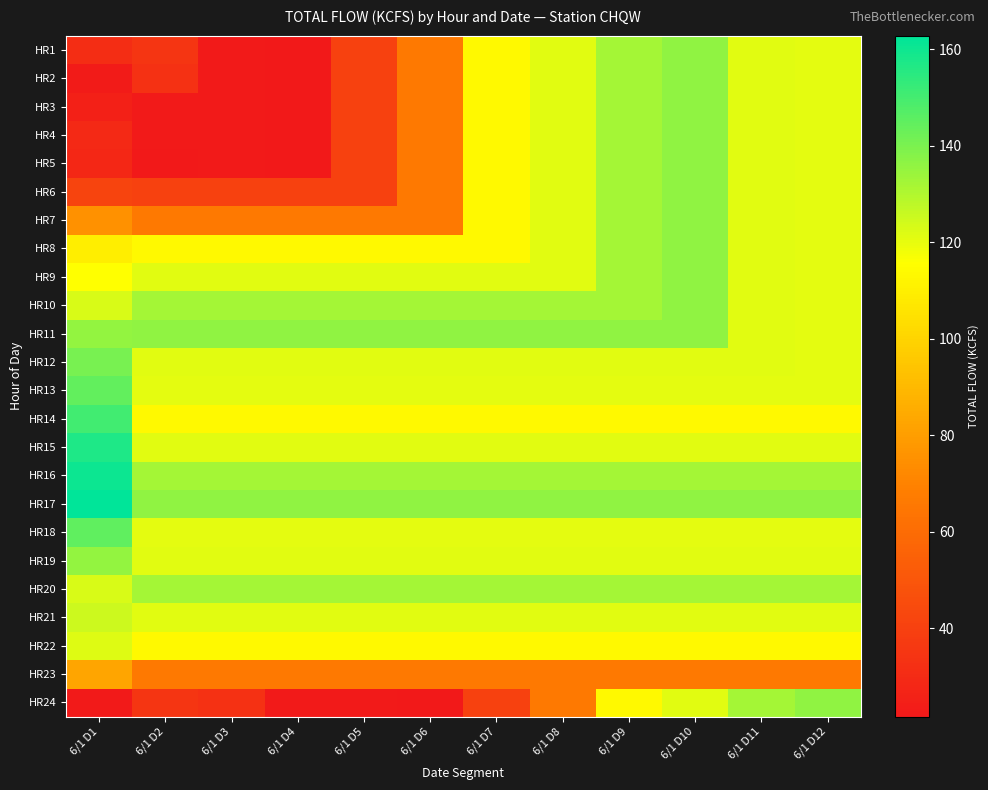

Reading left to right, list all the values displayed in this chart.

HR1: 6/1 D1=31.4	6/1 D2=34.4	6/1 D3=22.5	6/1 D4=21.7	6/1 D5=40.3	6/1 D6=66.2	6/1 D7=113.7	6/1 D8=121.4	6/1 D9=132.0	6/1 D10=136.1	6/1 D11=121.2	6/1 D12=120.8
HR2: 6/1 D1=23.0	6/1 D2=32.9	6/1 D3=22.5	6/1 D4=21.7	6/1 D5=40.3	6/1 D6=66.2	6/1 D7=113.7	6/1 D8=121.4	6/1 D9=132.0	6/1 D10=136.1	6/1 D11=121.2	6/1 D12=120.8
HR3: 6/1 D1=25.2	6/1 D2=22.5	6/1 D3=22.5	6/1 D4=21.7	6/1 D5=40.3	6/1 D6=66.2	6/1 D7=113.7	6/1 D8=121.4	6/1 D9=132.0	6/1 D10=136.1	6/1 D11=121.2	6/1 D12=120.8
HR4: 6/1 D1=29.1	6/1 D2=22.5	6/1 D3=22.5	6/1 D4=21.7	6/1 D5=40.3	6/1 D6=66.2	6/1 D7=113.7	6/1 D8=121.4	6/1 D9=132.0	6/1 D10=136.1	6/1 D11=121.2	6/1 D12=120.8
HR5: 6/1 D1=28.5	6/1 D2=21.7	6/1 D3=22.5	6/1 D4=21.7	6/1 D5=40.3	6/1 D6=66.2	6/1 D7=113.7	6/1 D8=121.4	6/1 D9=132.0	6/1 D10=136.1	6/1 D11=121.2	6/1 D12=120.8
HR6: 6/1 D1=41.7	6/1 D2=40.3	6/1 D3=40.3	6/1 D4=40.3	6/1 D5=40.3	6/1 D6=66.2	6/1 D7=113.7	6/1 D8=121.4	6/1 D9=132.0	6/1 D10=136.1	6/1 D11=121.2	6/1 D12=120.8
HR7: 6/1 D1=75.5	6/1 D2=66.2	6/1 D3=66.2	6/1 D4=66.2	6/1 D5=66.2	6/1 D6=66.2	6/1 D7=113.7	6/1 D8=121.4	6/1 D9=132.0	6/1 D10=136.1	6/1 D11=121.2	6/1 D12=120.8
HR8: 6/1 D1=109.4	6/1 D2=113.7	6/1 D3=113.7	6/1 D4=113.7	6/1 D5=113.7	6/1 D6=113.7	6/1 D7=113.7	6/1 D8=121.4	6/1 D9=132.0	6/1 D10=136.1	6/1 D11=121.2	6/1 D12=120.8
HR9: 6/1 D1=115.5	6/1 D2=121.4	6/1 D3=121.4	6/1 D4=121.4	6/1 D5=121.4	6/1 D6=121.4	6/1 D7=121.4	6/1 D8=121.4	6/1 D9=132.0	6/1 D10=136.1	6/1 D11=121.2	6/1 D12=120.8
HR10: 6/1 D1=123.0	6/1 D2=132.0	6/1 D3=132.0	6/1 D4=132.0	6/1 D5=132.0	6/1 D6=132.0	6/1 D7=132.0	6/1 D8=132.0	6/1 D9=132.0	6/1 D10=136.1	6/1 D11=121.2	6/1 D12=120.8
HR11: 6/1 D1=135.4	6/1 D2=136.1	6/1 D3=136.1	6/1 D4=136.1	6/1 D5=136.1	6/1 D6=136.1	6/1 D7=136.1	6/1 D8=136.1	6/1 D9=136.1	6/1 D10=136.1	6/1 D11=121.2	6/1 D12=120.8
HR12: 6/1 D1=140.3	6/1 D2=121.2	6/1 D3=121.2	6/1 D4=121.2	6/1 D5=121.2	6/1 D6=121.2	6/1 D7=121.2	6/1 D8=121.2	6/1 D9=121.2	6/1 D10=121.2	6/1 D11=121.2	6/1 D12=120.8
HR13: 6/1 D1=144.5	6/1 D2=120.8	6/1 D3=120.8	6/1 D4=120.8	6/1 D5=120.8	6/1 D6=120.8	6/1 D7=120.8	6/1 D8=120.8	6/1 D9=120.8	6/1 D10=120.8	6/1 D11=120.8	6/1 D12=120.8
HR14: 6/1 D1=150.5	6/1 D2=113.7	6/1 D3=113.7	6/1 D4=113.7	6/1 D5=113.7	6/1 D6=113.7	6/1 D7=113.7	6/1 D8=113.7	6/1 D9=113.7	6/1 D10=113.7	6/1 D11=113.7	6/1 D12=113.7
HR15: 6/1 D1=157.1	6/1 D2=121.4	6/1 D3=121.4	6/1 D4=121.4	6/1 D5=121.4	6/1 D6=121.4	6/1 D7=121.4	6/1 D8=121.4	6/1 D9=121.4	6/1 D10=121.4	6/1 D11=121.4	6/1 D12=121.4
HR16: 6/1 D1=160.2	6/1 D2=132.0	6/1 D3=132.0	6/1 D4=132.0	6/1 D5=132.0	6/1 D6=132.0	6/1 D7=132.0	6/1 D8=132.0	6/1 D9=132.0	6/1 D10=132.0	6/1 D11=132.0	6/1 D12=132.0
HR17: 6/1 D1=162.8	6/1 D2=136.1	6/1 D3=136.1	6/1 D4=136.1	6/1 D5=136.1	6/1 D6=136.1	6/1 D7=136.1	6/1 D8=136.1	6/1 D9=136.1	6/1 D10=136.1	6/1 D11=136.1	6/1 D12=136.1
HR18: 6/1 D1=145.1	6/1 D2=120.8	6/1 D3=120.8	6/1 D4=120.8	6/1 D5=120.8	6/1 D6=120.8	6/1 D7=120.8	6/1 D8=120.8	6/1 D9=120.8	6/1 D10=120.8	6/1 D11=120.8	6/1 D12=120.8
HR19: 6/1 D1=135.4	6/1 D2=121.2	6/1 D3=121.2	6/1 D4=121.2	6/1 D5=121.2	6/1 D6=121.2	6/1 D7=121.2	6/1 D8=121.2	6/1 D9=121.2	6/1 D10=121.2	6/1 D11=121.2	6/1 D12=121.2
HR20: 6/1 D1=122.8	6/1 D2=132.0	6/1 D3=132.0	6/1 D4=132.0	6/1 D5=132.0	6/1 D6=132.0	6/1 D7=132.0	6/1 D8=132.0	6/1 D9=132.0	6/1 D10=132.0	6/1 D11=132.0	6/1 D12=132.0
HR21: 6/1 D1=125.3	6/1 D2=121.4	6/1 D3=121.4	6/1 D4=121.4	6/1 D5=121.4	6/1 D6=121.4	6/1 D7=121.4	6/1 D8=121.4	6/1 D9=121.4	6/1 D10=121.4	6/1 D11=121.4	6/1 D12=121.4
HR22: 6/1 D1=121.7	6/1 D2=113.7	6/1 D3=113.7	6/1 D4=113.7	6/1 D5=113.7	6/1 D6=113.7	6/1 D7=113.7	6/1 D8=113.7	6/1 D9=113.7	6/1 D10=113.7	6/1 D11=113.7	6/1 D12=113.7
HR23: 6/1 D1=82.5	6/1 D2=66.2	6/1 D3=66.2	6/1 D4=66.2	6/1 D5=66.2	6/1 D6=66.2	6/1 D7=66.2	6/1 D8=66.2	6/1 D9=66.2	6/1 D10=66.2	6/1 D11=66.2	6/1 D12=66.2
HR24: 6/1 D1=22.5	6/1 D2=34.4	6/1 D3=32.9	6/1 D4=22.5	6/1 D5=22.5	6/1 D6=21.7	6/1 D7=40.3	6/1 D8=66.2	6/1 D9=113.7	6/1 D10=121.4	6/1 D11=132.0	6/1 D12=136.1